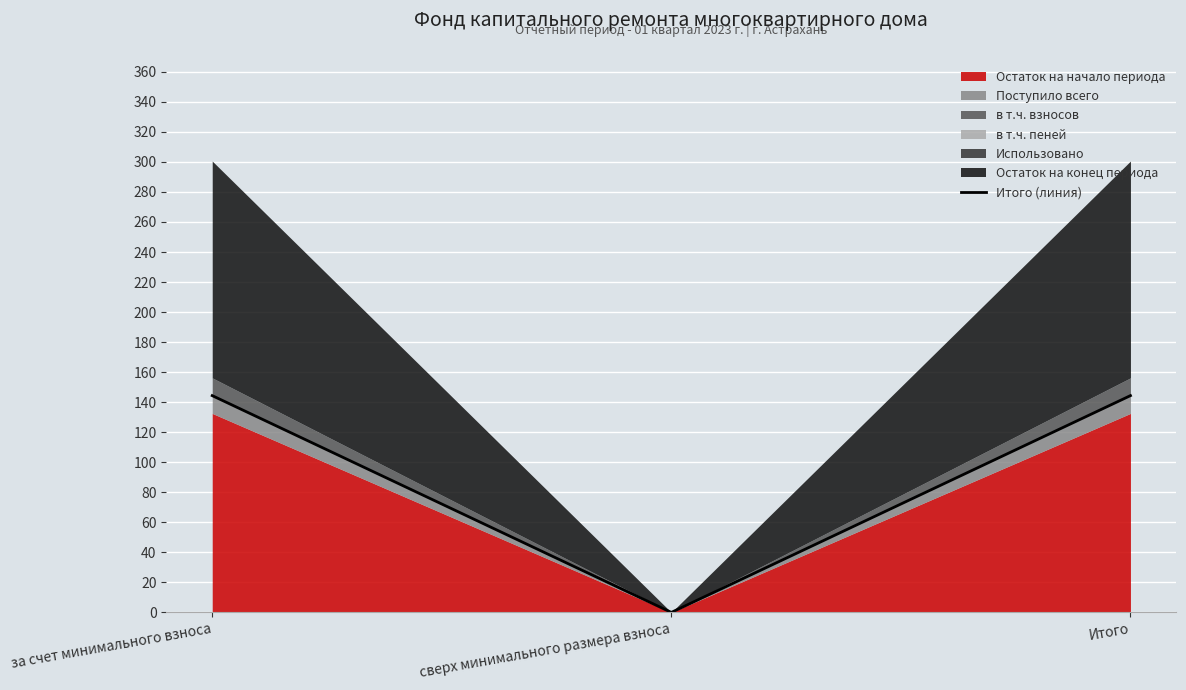

Rank the categories by value from highest to lowest.

за счет минимального взноса, Итого, сверх минимального размера взноса